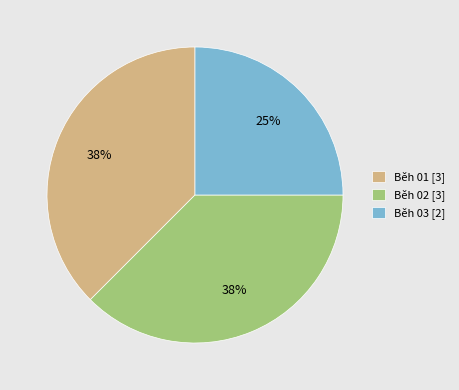

What is the smallest slice in the pie chart?

Běh 03